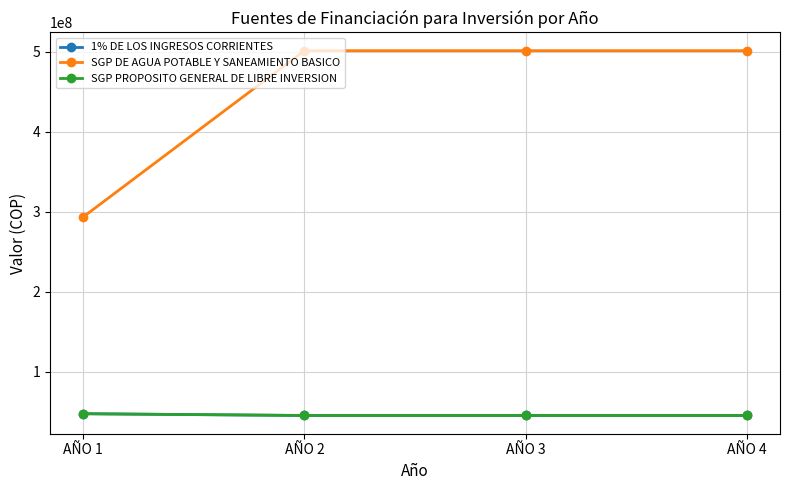

Does the chart have visible grid lines?

Yes